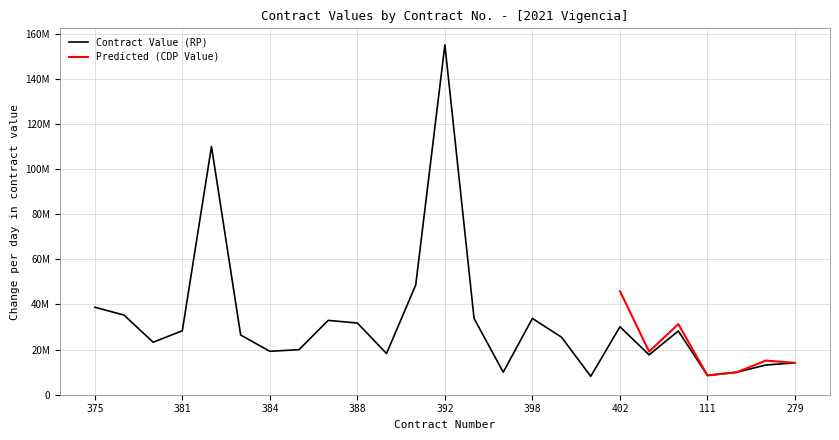

At which label does the data first exceed 26450975?

375